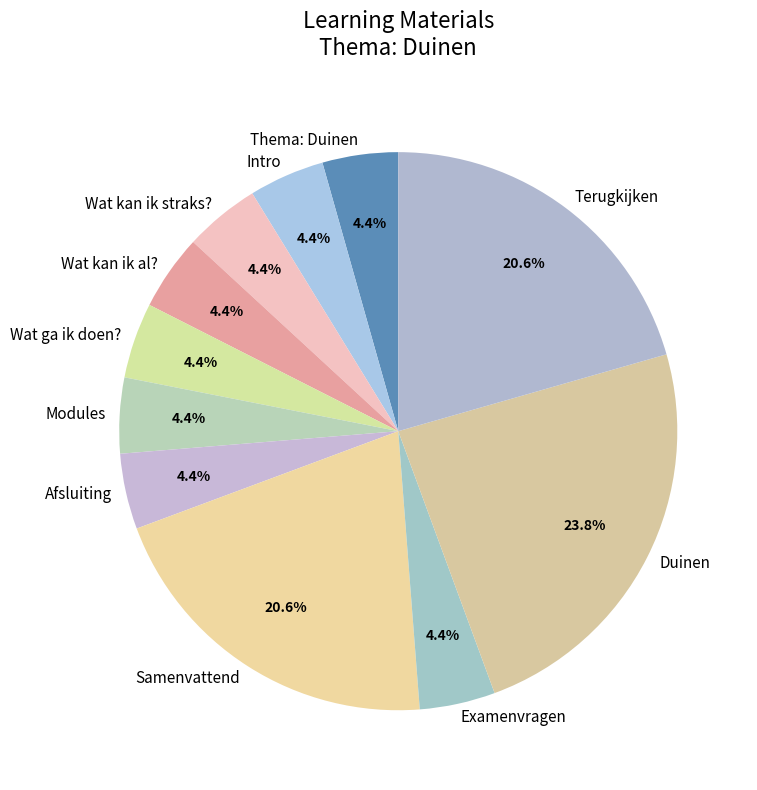

What percentage is the Modules slice, to the nearest percent?

4%